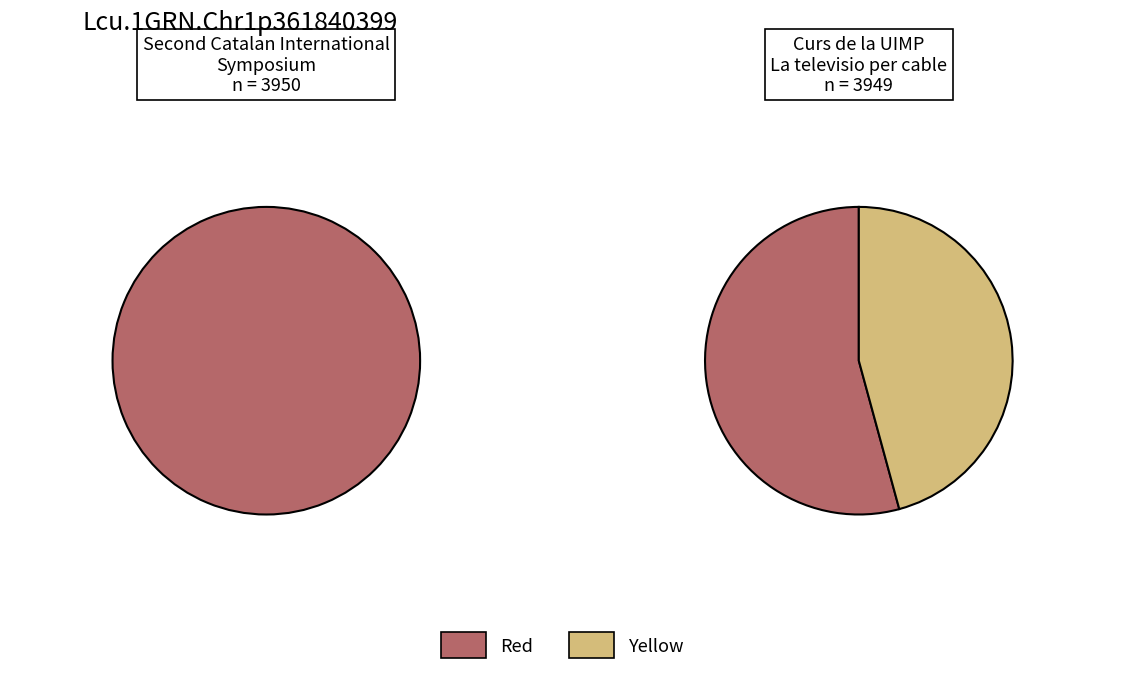

How many segments does this pie chart have?

2